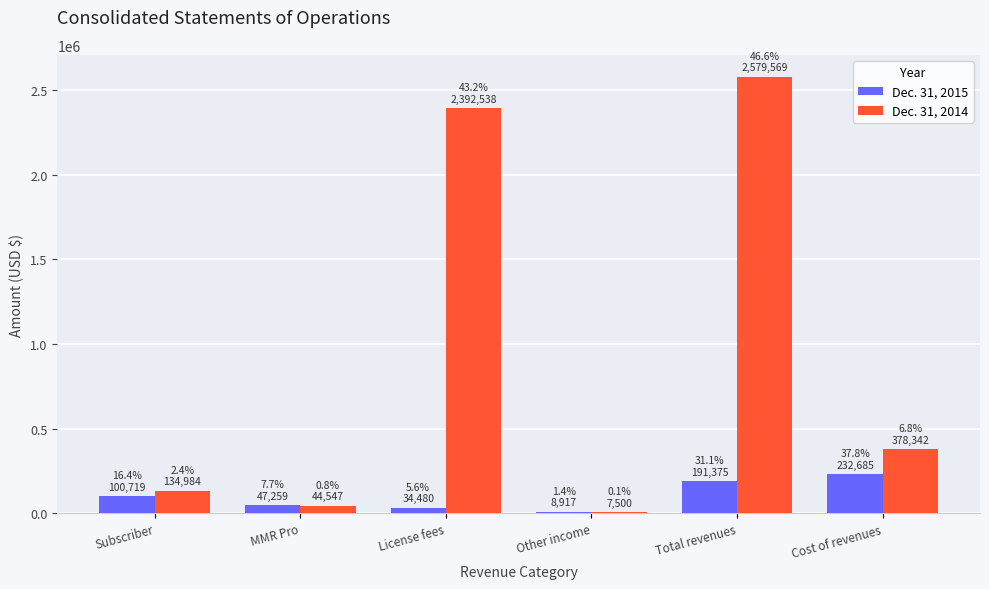

True or false: Dec. 31, 2014 has a value of 378342 at Cost of revenues.

True